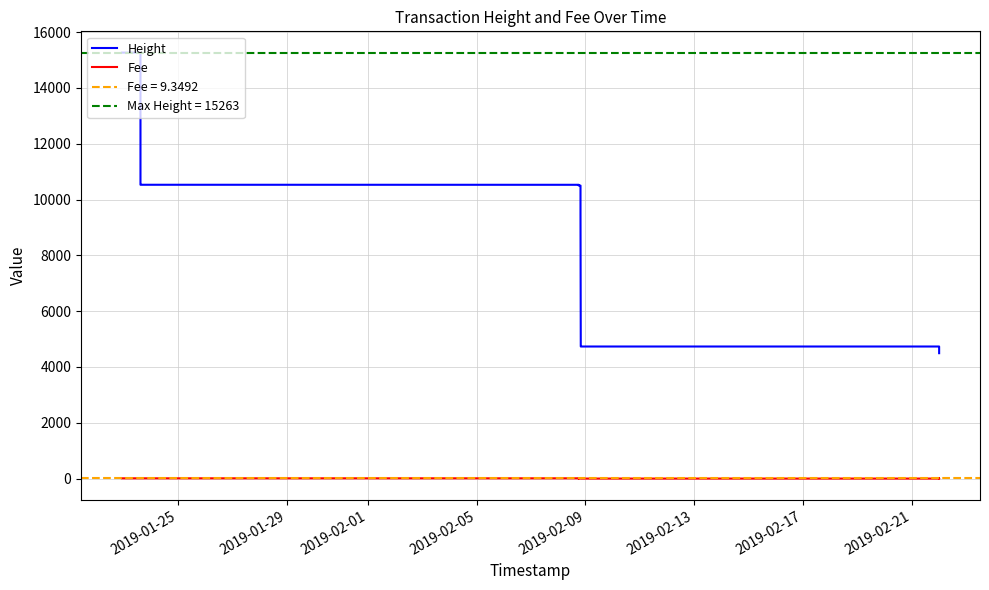

Rank the series at 2019-02-05 from highest to lowest value.

Height, Fee